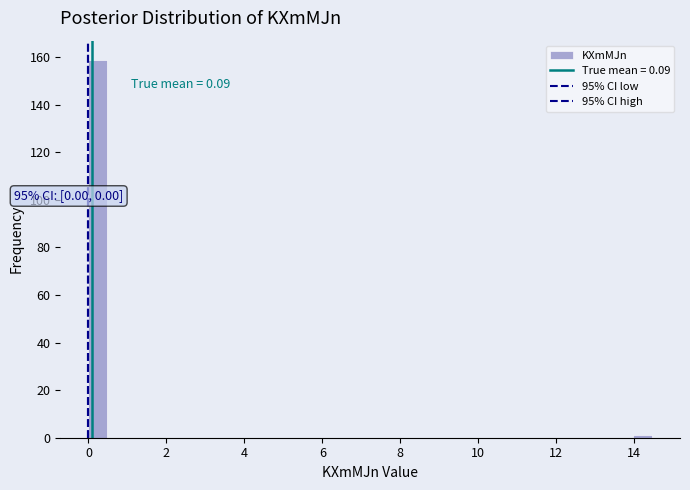

Around what value on the x-axis is the tallest bar? Give the approximate position of its centre, as read against the axis.

0.2